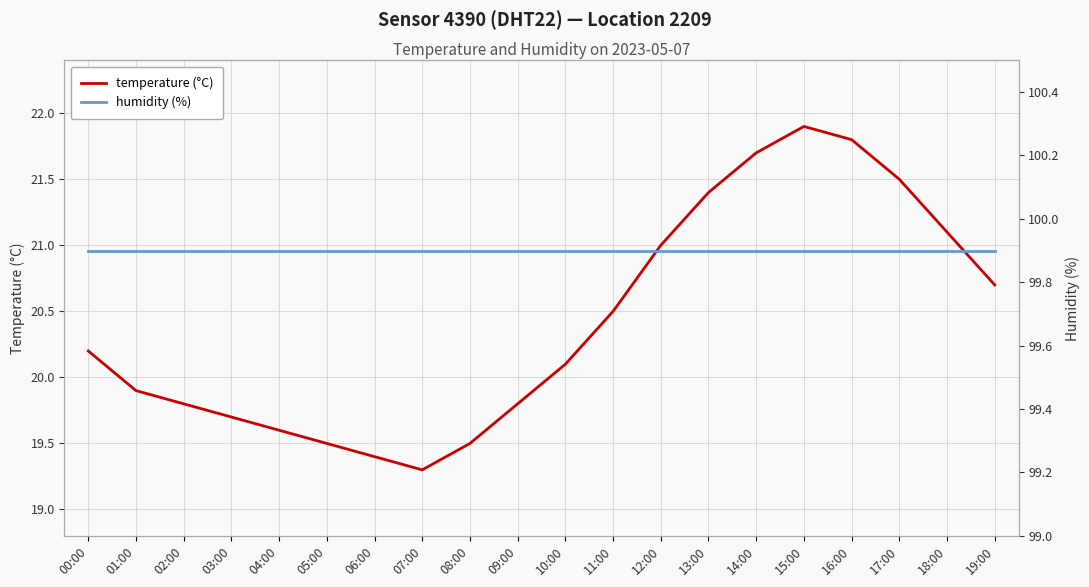

The value of humidity (%) at 01:00 is 156.1. True or false?

False